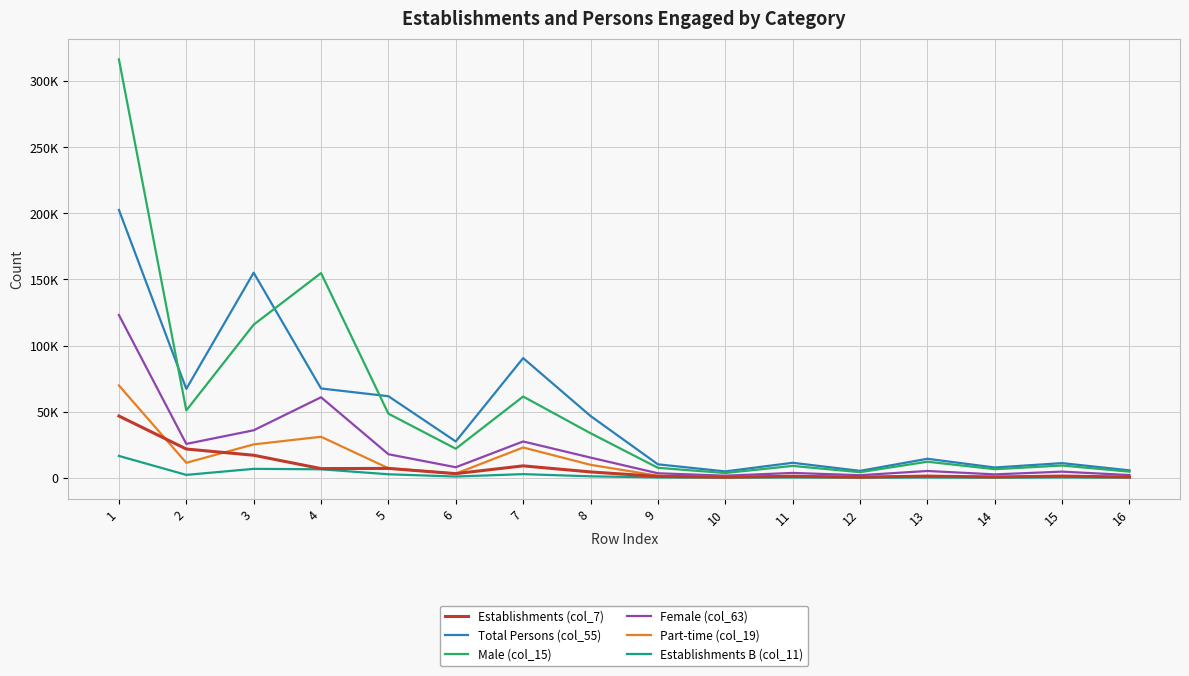

Does the chart have visible grid lines?

Yes